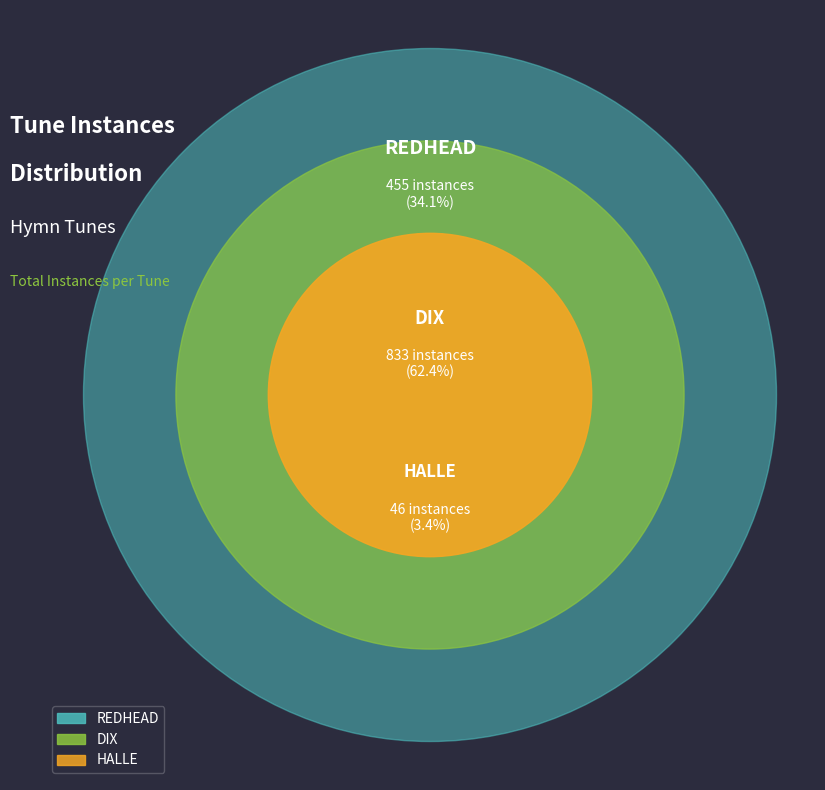

Do HALLE and REDHEAD together represent more than half of the pie?

No